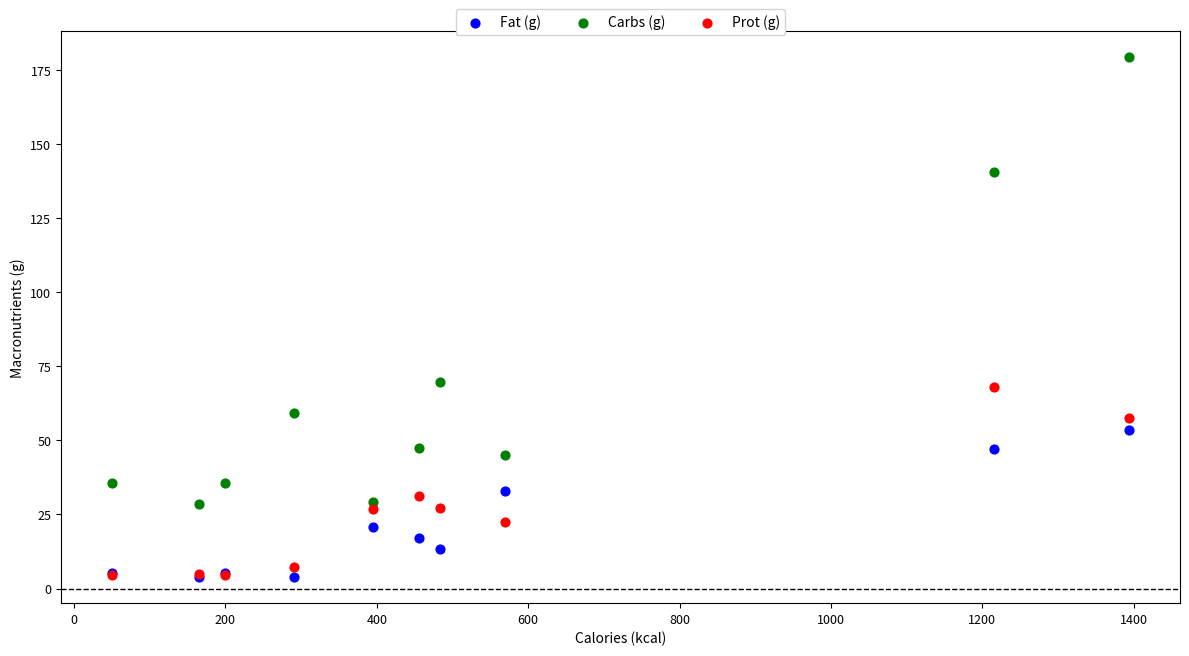

What are all the series names shown in the legend?

Fat (g), Carbs (g), Prot (g)